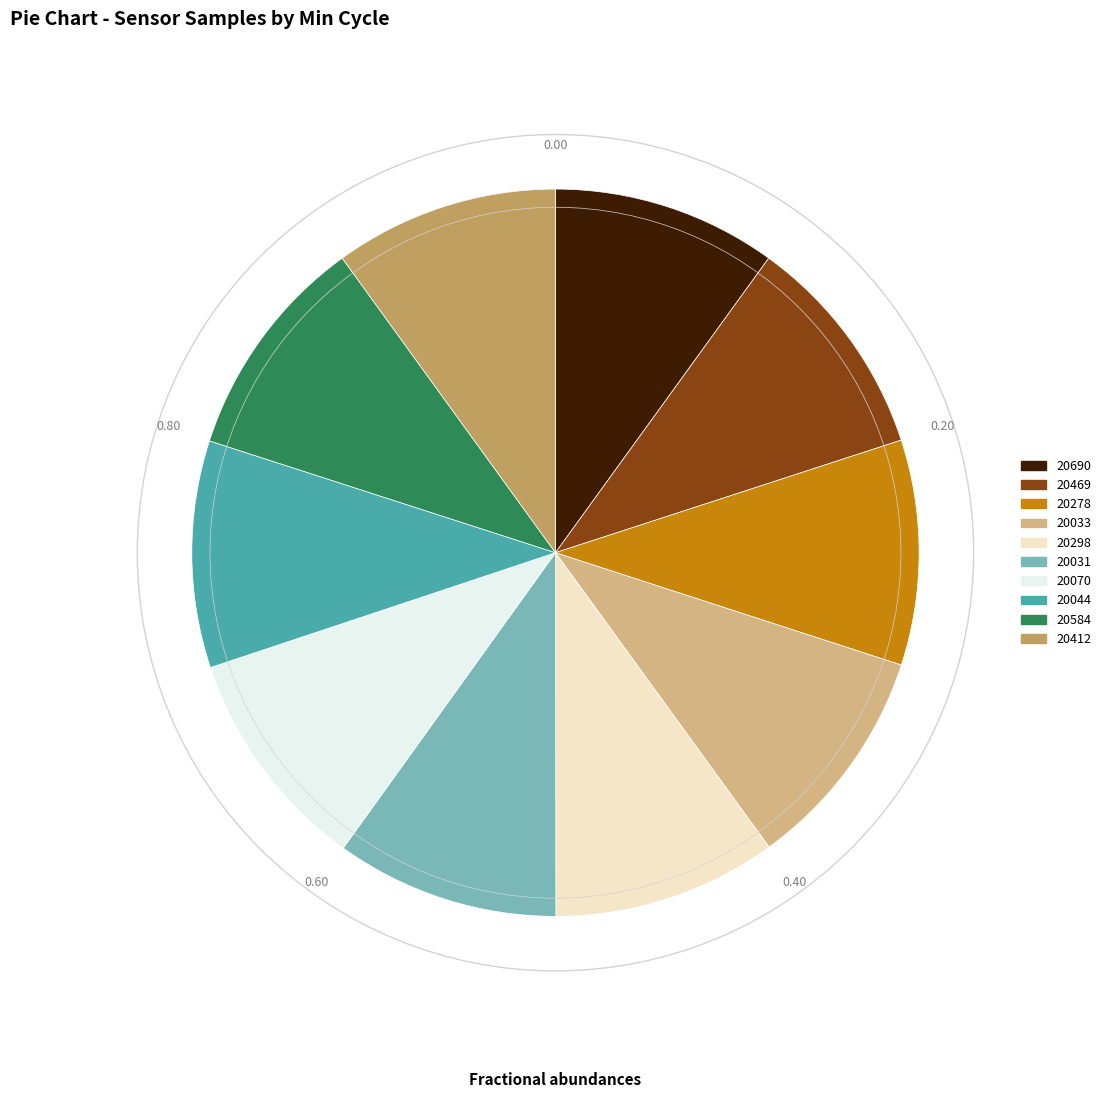

Do 20469 and 20278 together represent more than half of the pie?

No